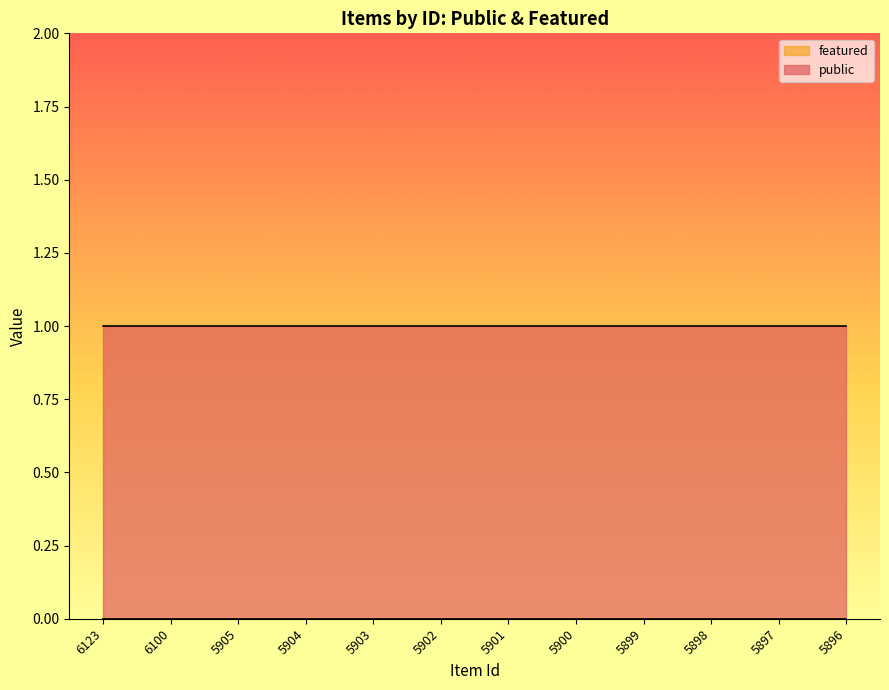

The public series shows 2 at 5900. True or false?

False